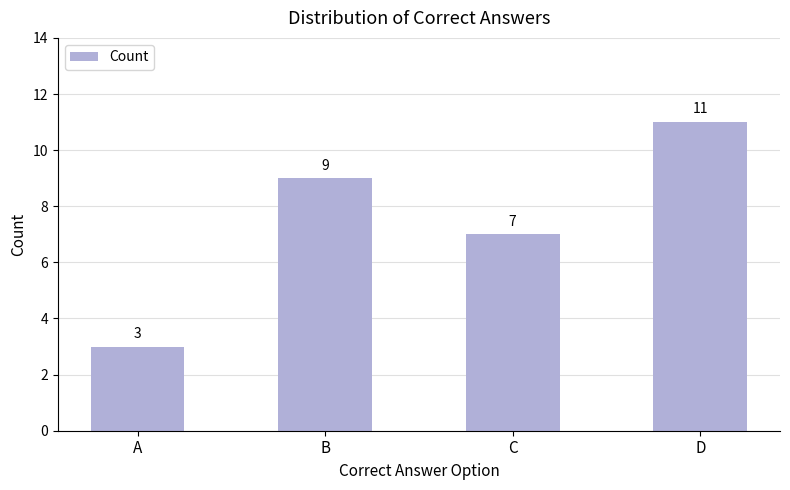

What is the change in value from A to B?

+6